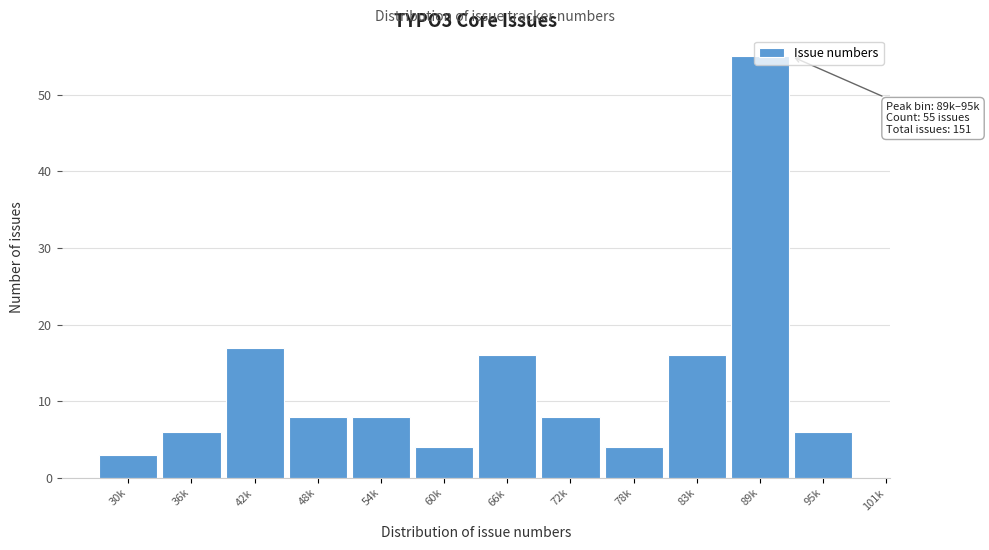

What is the label of the 8th bar from the left?

72k